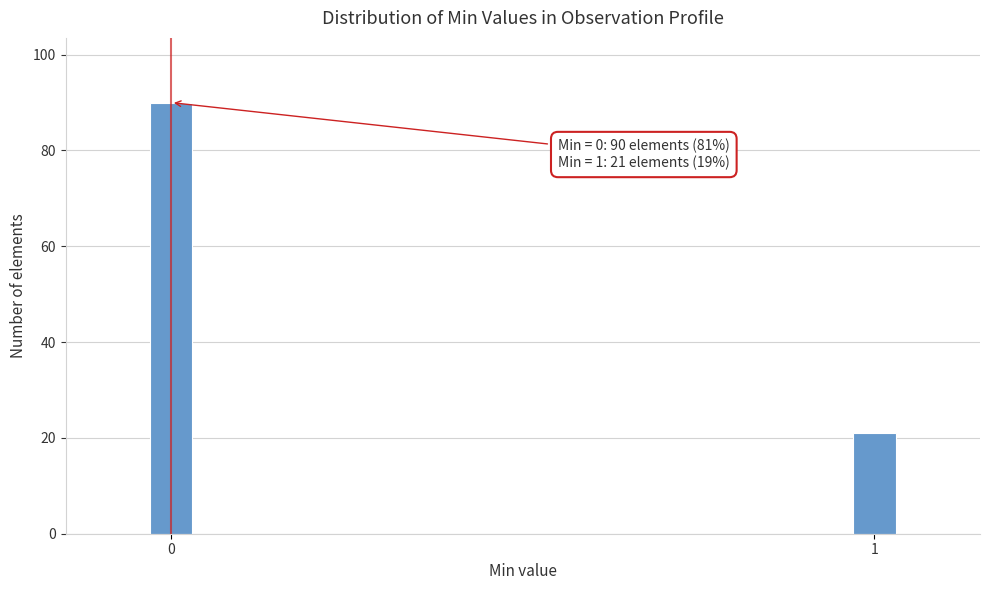

Reading left to right, what are all the values shown in this chart?

90	21